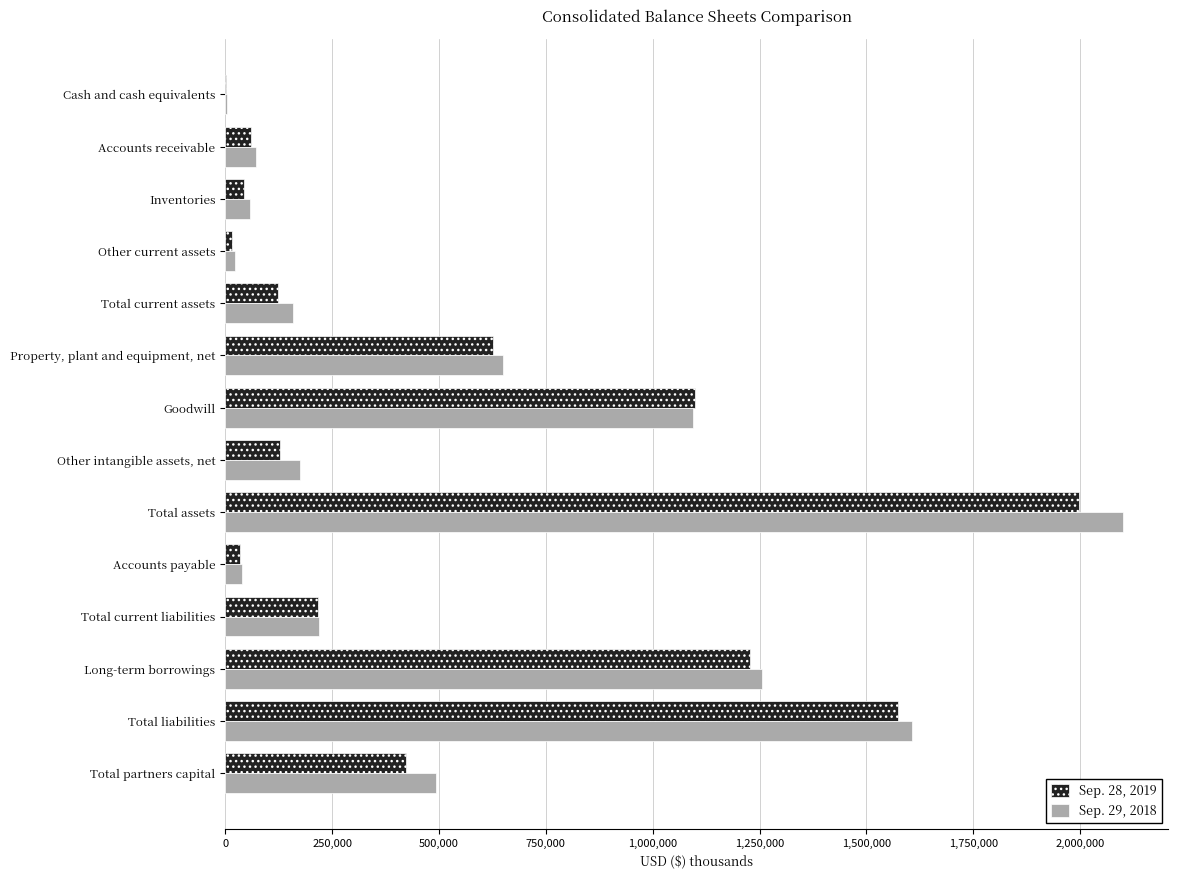

At which category is the sum across all series the highest?

Total assets